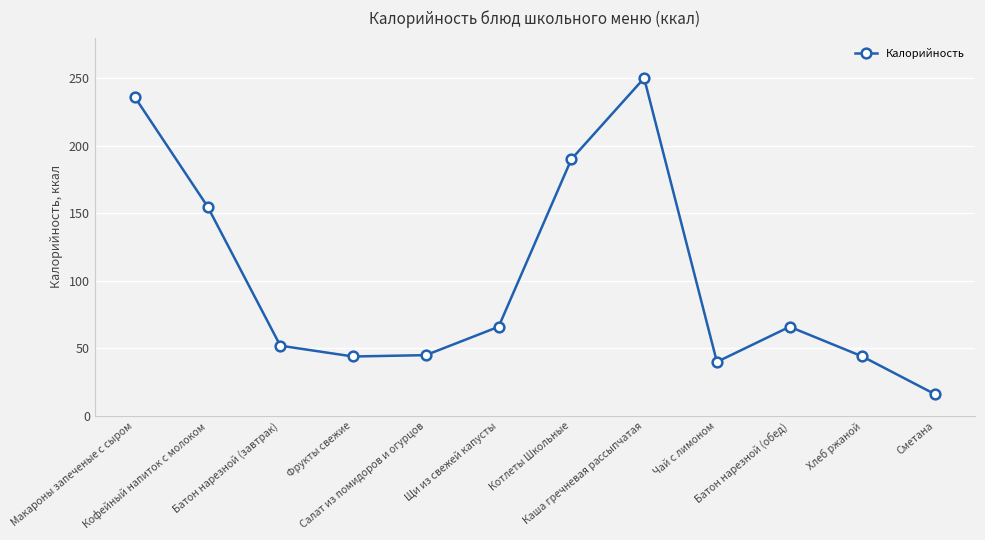

Does the chart display data point markers on the line(s)?

Yes